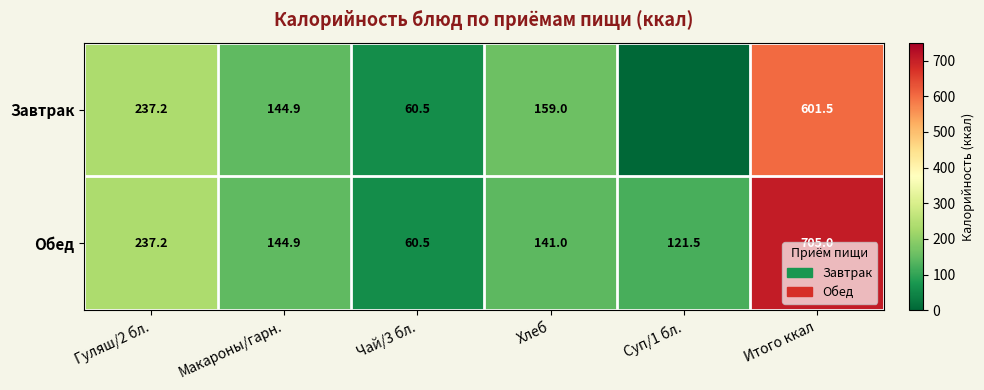

Which category has the highest value in the Обед series?

Итого ккал